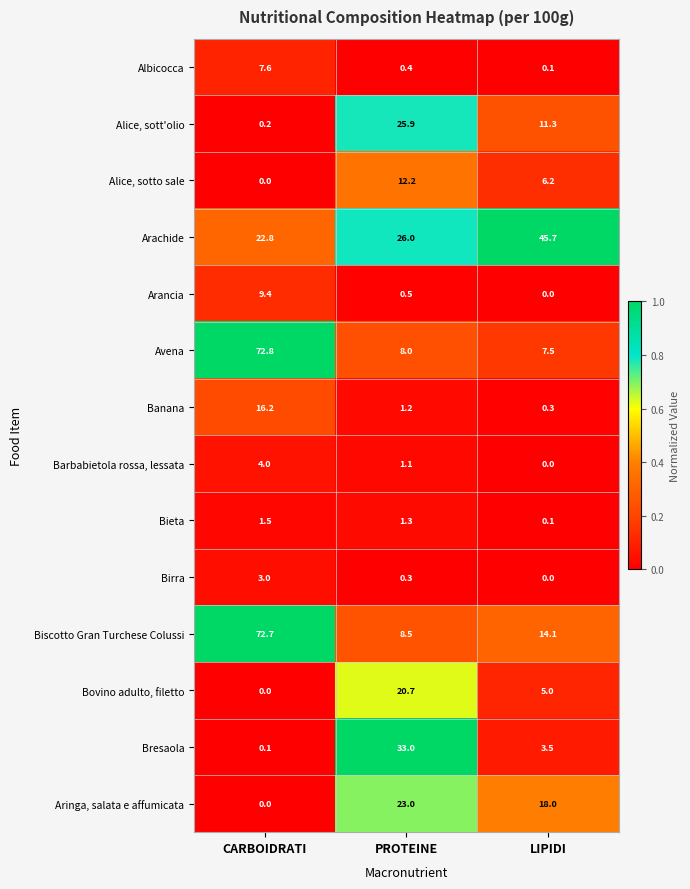

What is the spread (max minus min) of values at LIPIDI?

45.7